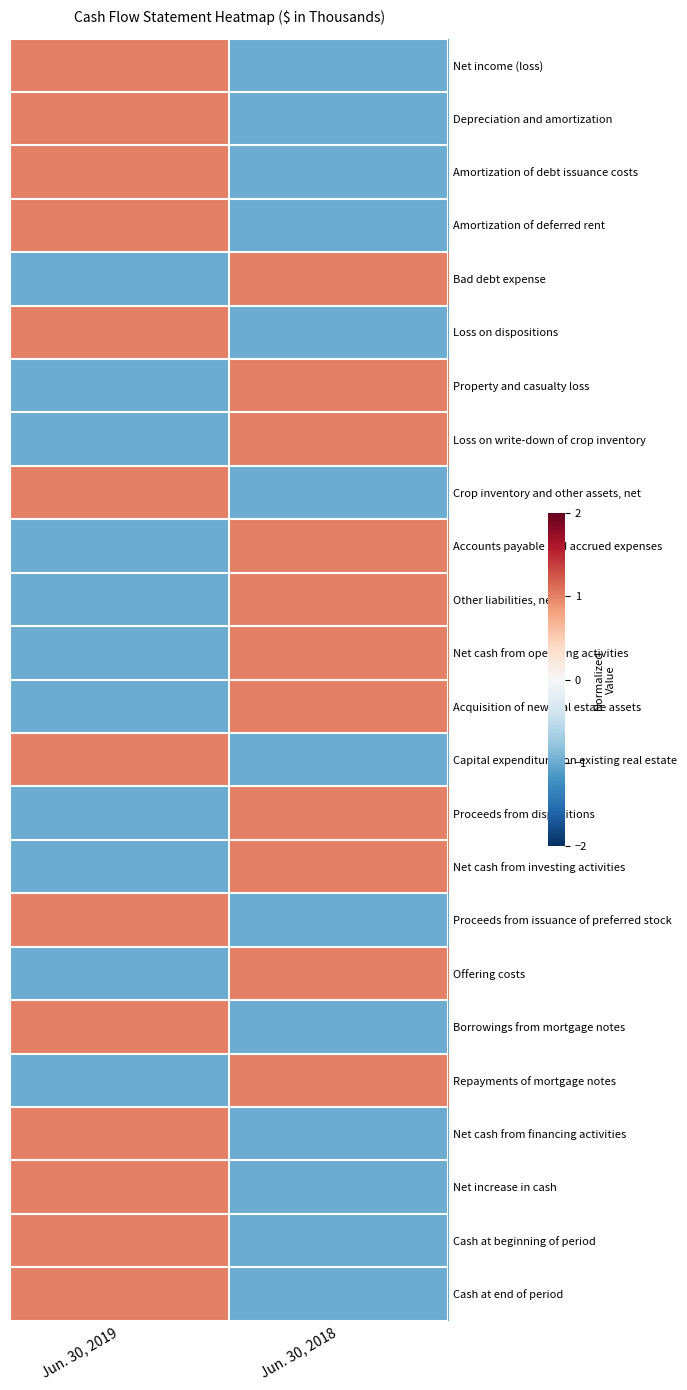

What is the difference between the highest and lowest values at Jun. 30, 2018?

2